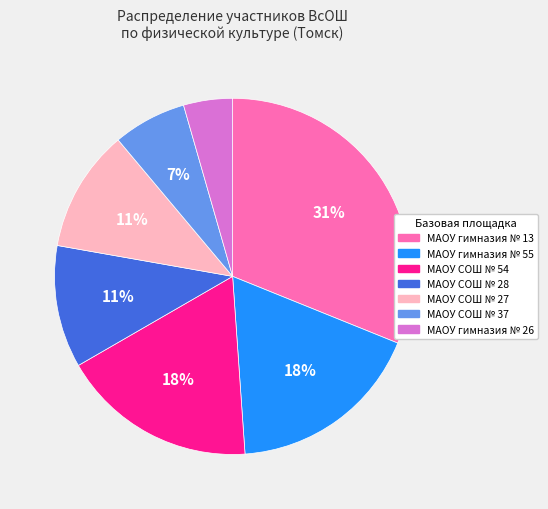

Do МАОУ гимназия № 13 and МАОУ СОШ № 28 together represent more than half of the pie?

No